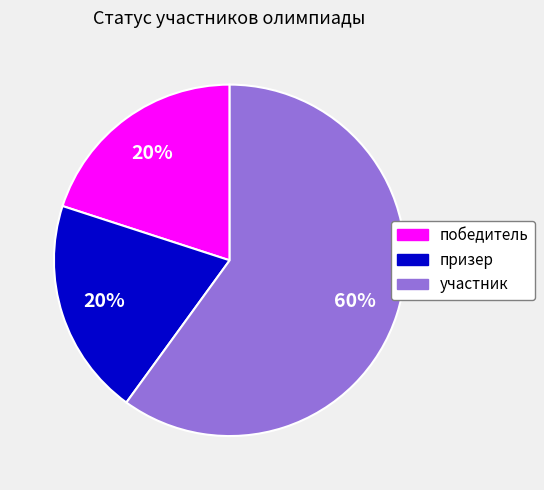

True or false: призер accounts for 33% of the total.

False